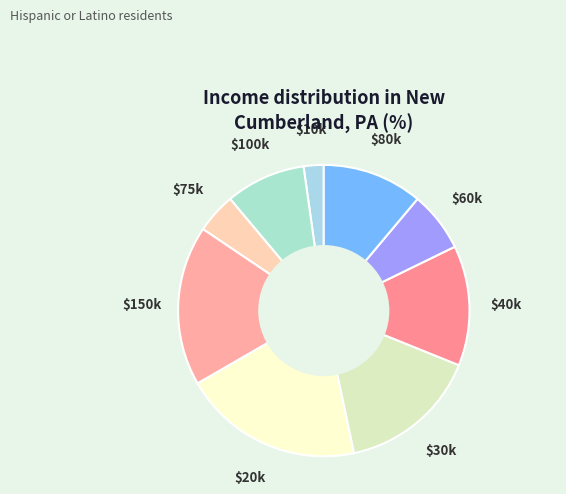

What is the largest slice in the pie chart?

$20k